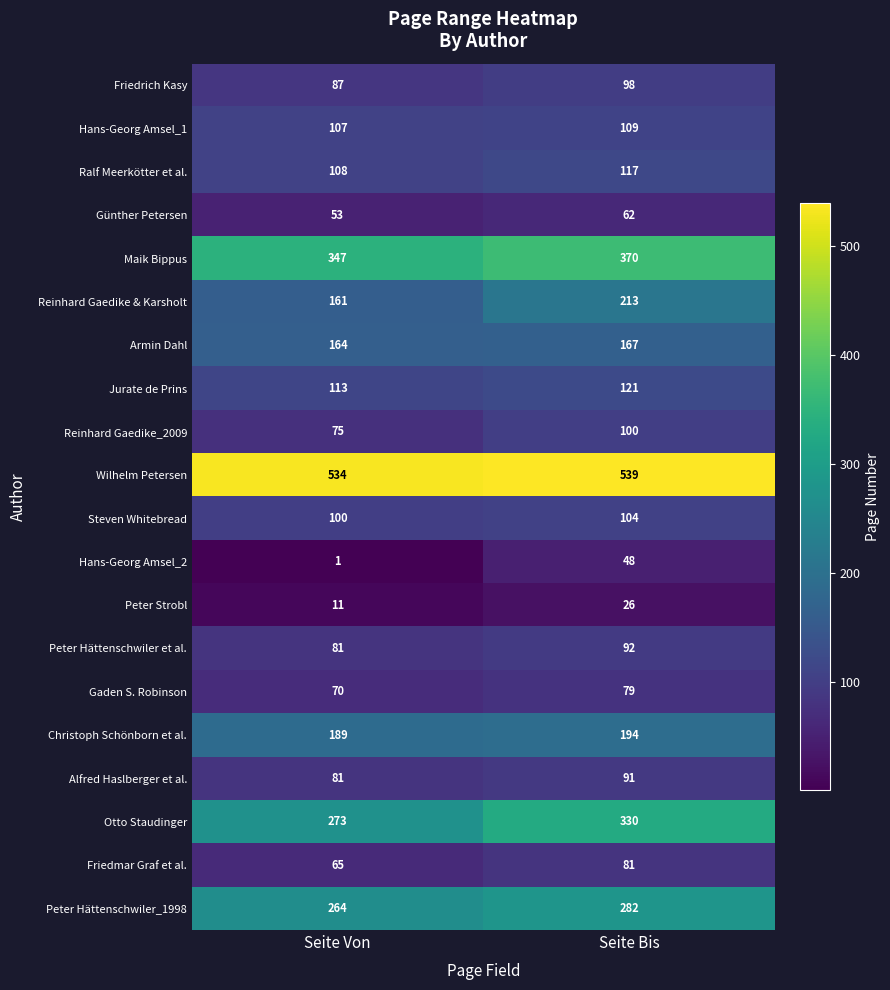

What is the lowest value of the Hans-Georg Amsel_1 series?

107